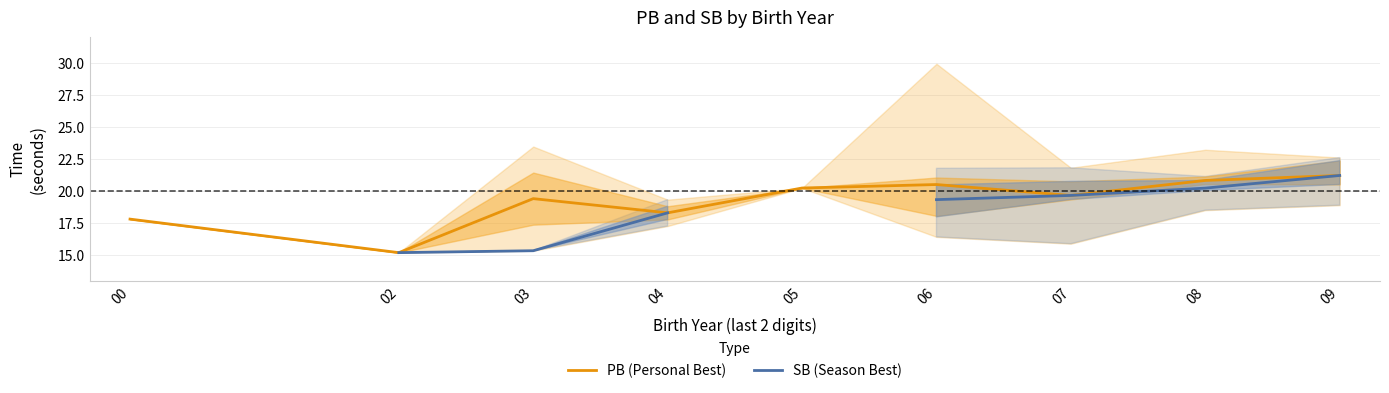

Which series has the largest total across all categories?

PB (Personal Best)